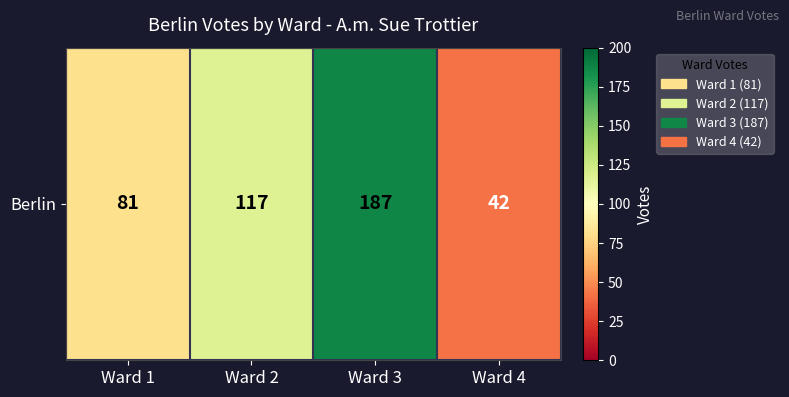

How many distinct data groups are displayed?

1